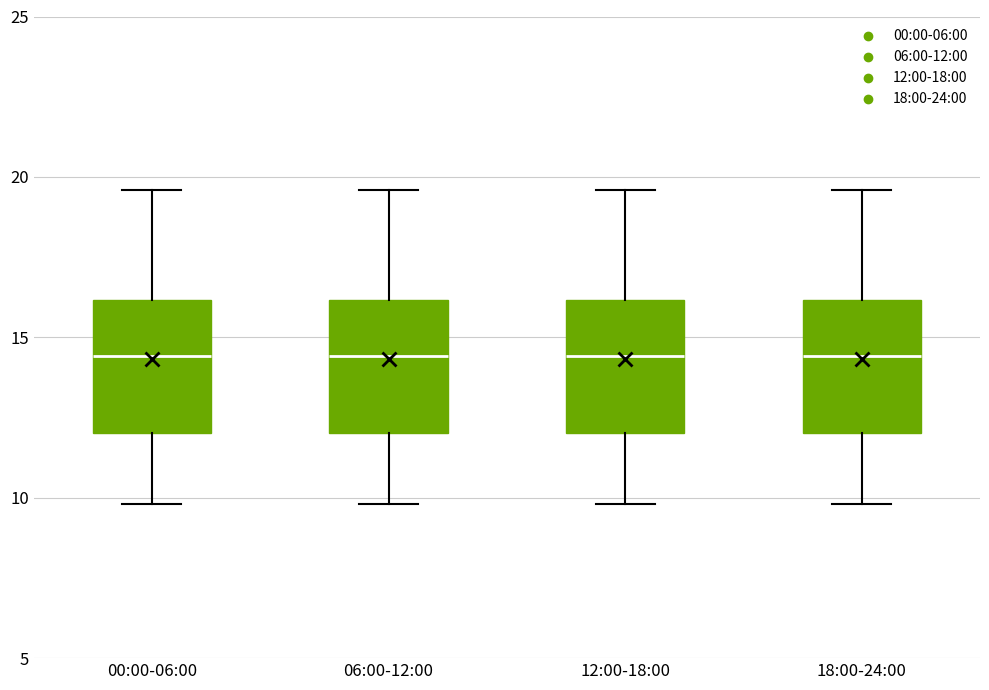

Reading left to right, transcribe this box plot: for each box, give where its median line is, the range the box spans, and where its two whiskers end, as read against the y-axis. The values are not printed on the chart, so give them approximately, as read against the axis.

00:00-06:00: median 14.5, box 12.0 to 16.0, whiskers 10.0 to 19.5
06:00-12:00: median 14.5, box 12.0 to 16.0, whiskers 10.0 to 19.5
12:00-18:00: median 14.5, box 12.0 to 16.0, whiskers 10.0 to 19.5
18:00-24:00: median 14.5, box 12.0 to 16.0, whiskers 10.0 to 19.5